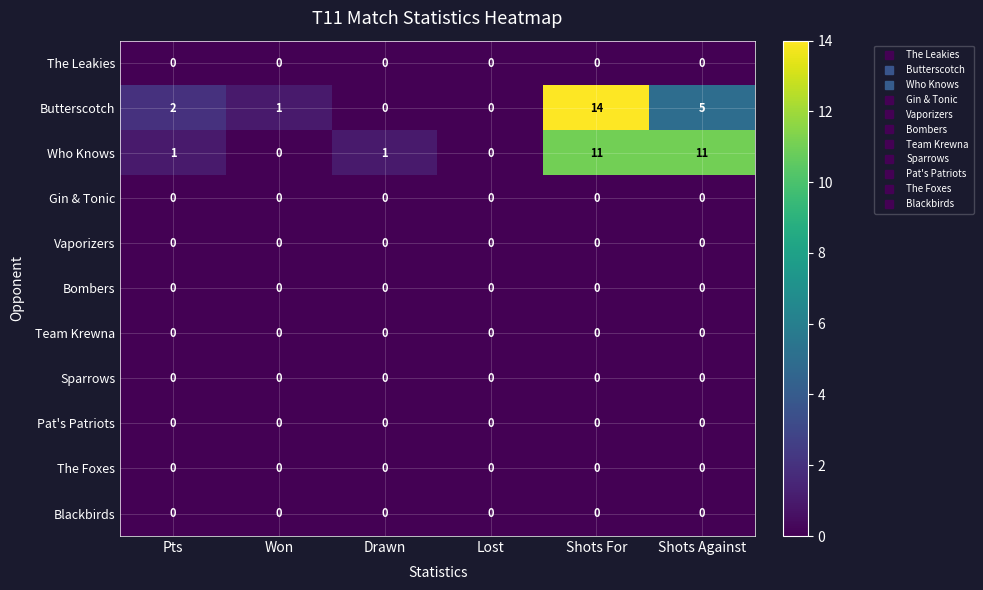

The Butterscotch series shows 3 at Pts. True or false?

False